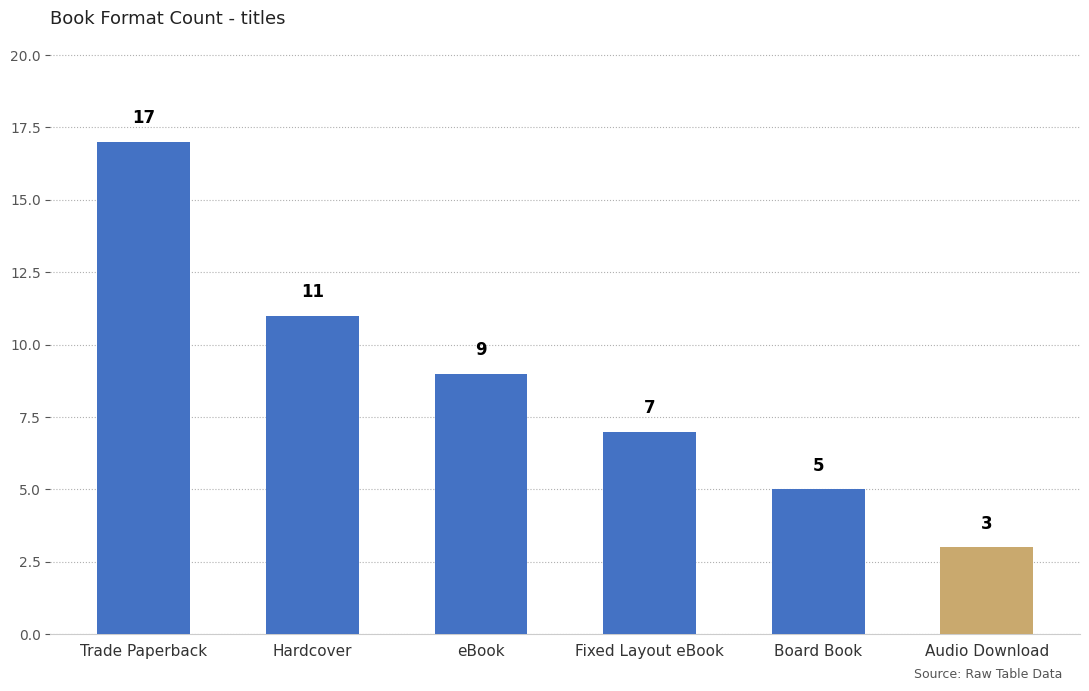

Where does the data first go above 9?

Trade Paperback